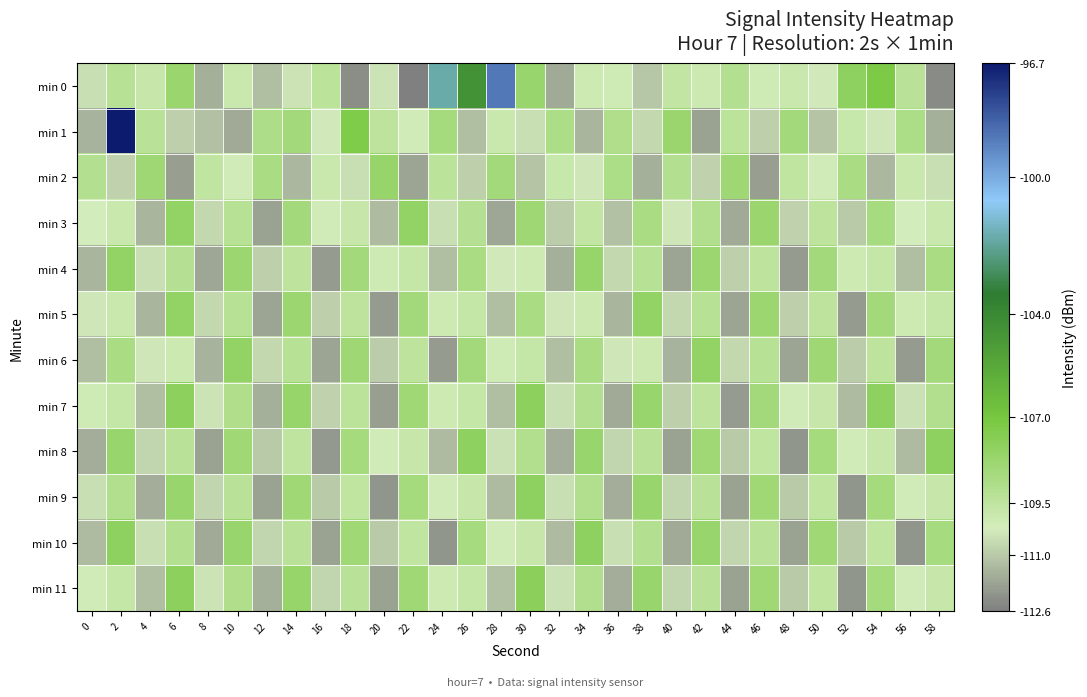

What is the difference between the highest and lowest values at 18?

5.0